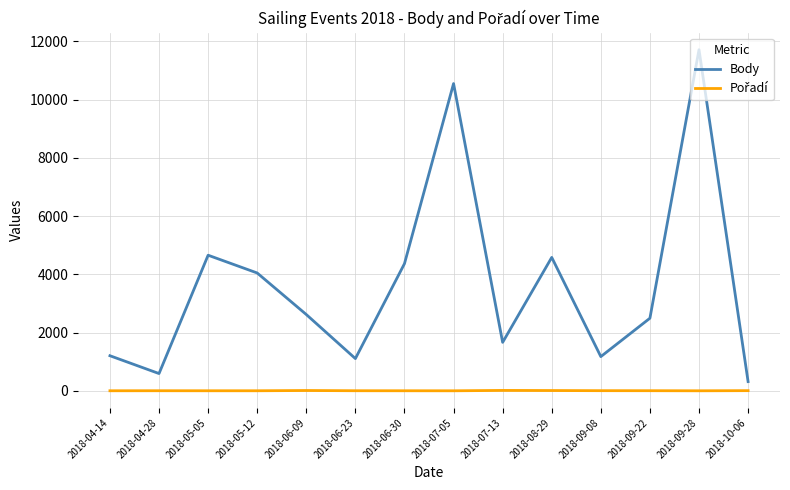

Which category has the lowest value in the Body series?

2018-10-06